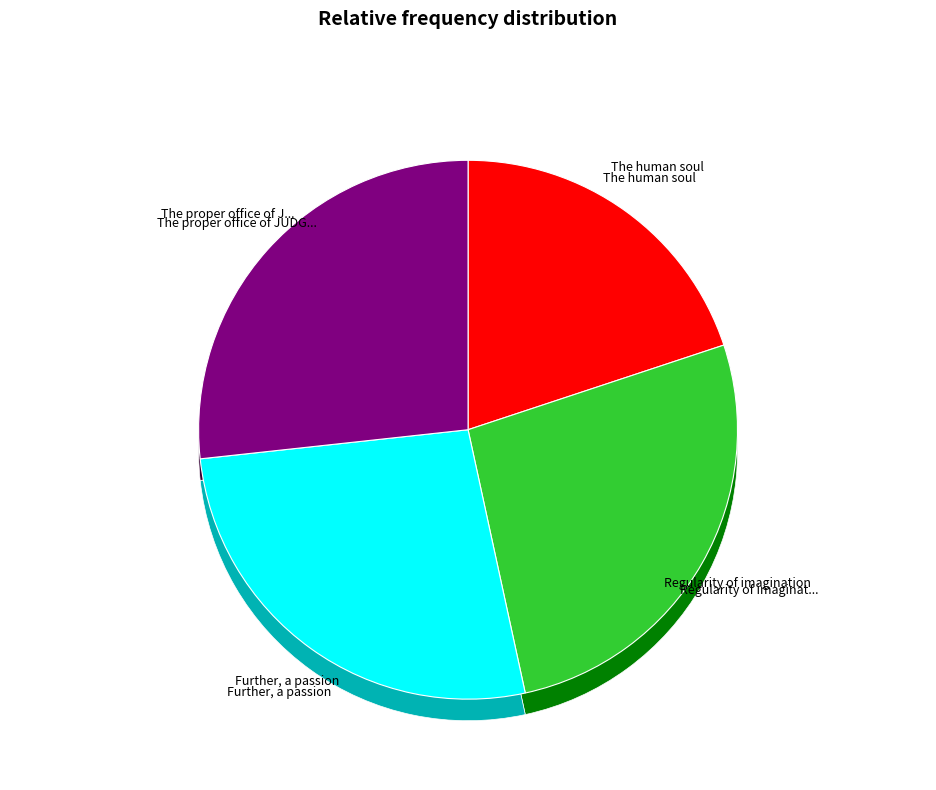

How many slices are in this pie chart?

4